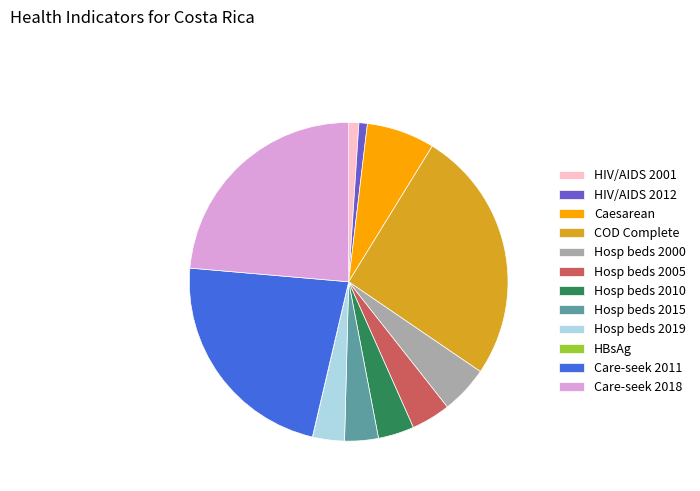

True or false: Care-seek 2011 accounts for 23% of the total.

True